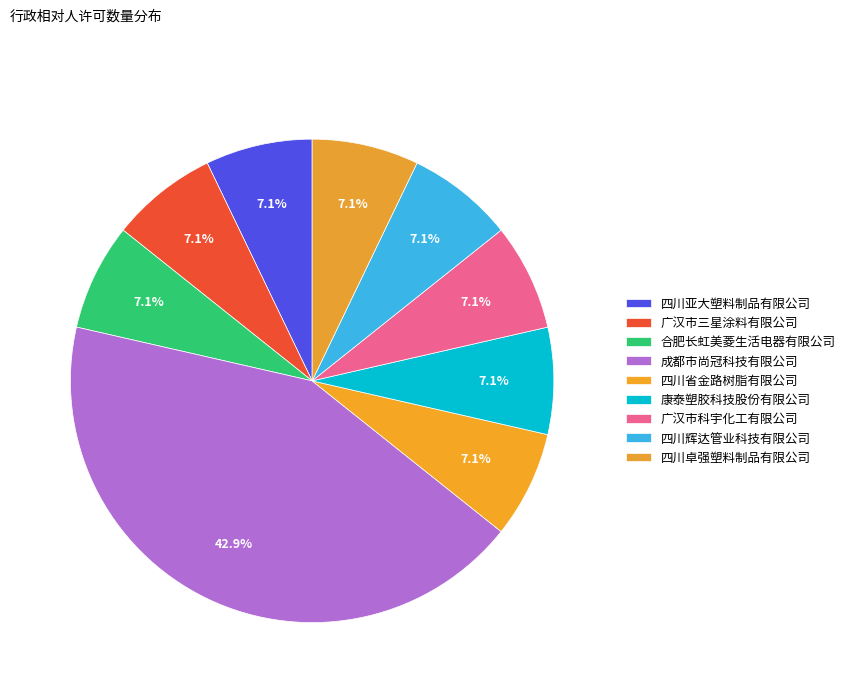

Is there any slice that represents more than half of the pie?

No